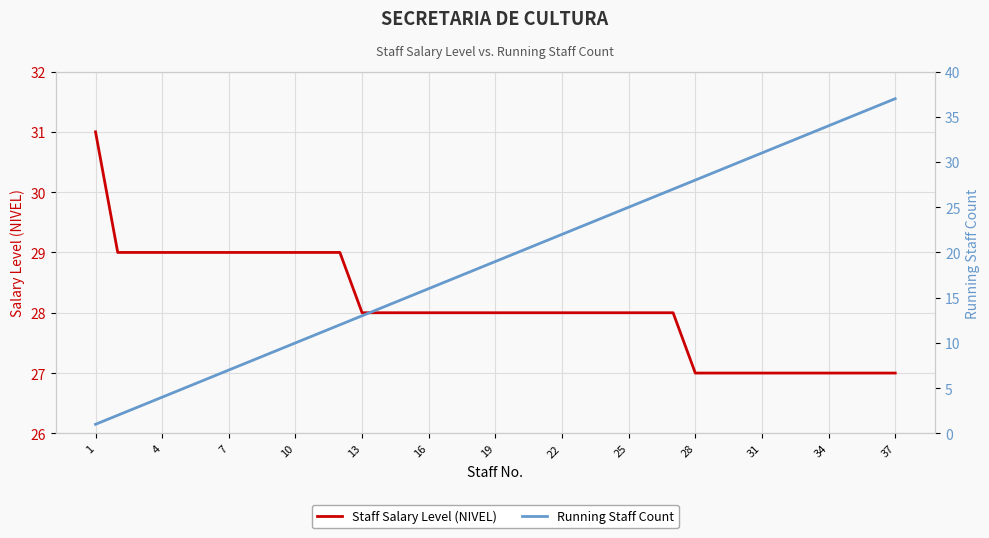

What is the average value of the Running Staff Count series?

19